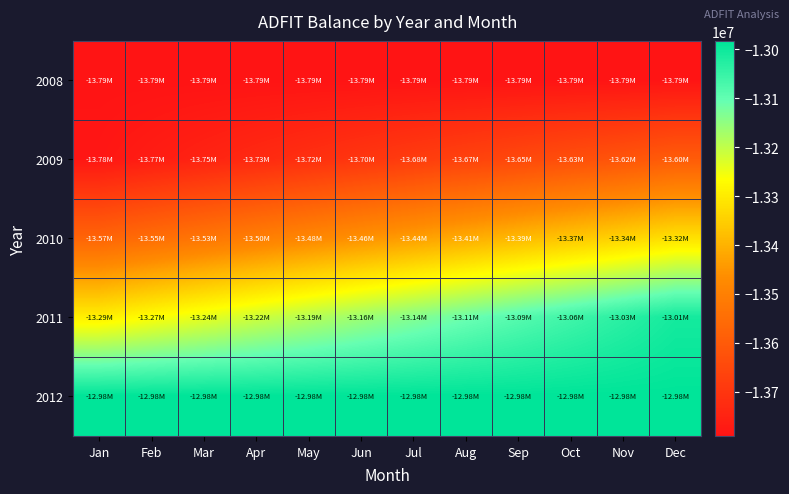

Count the number of categories in the chart.

12